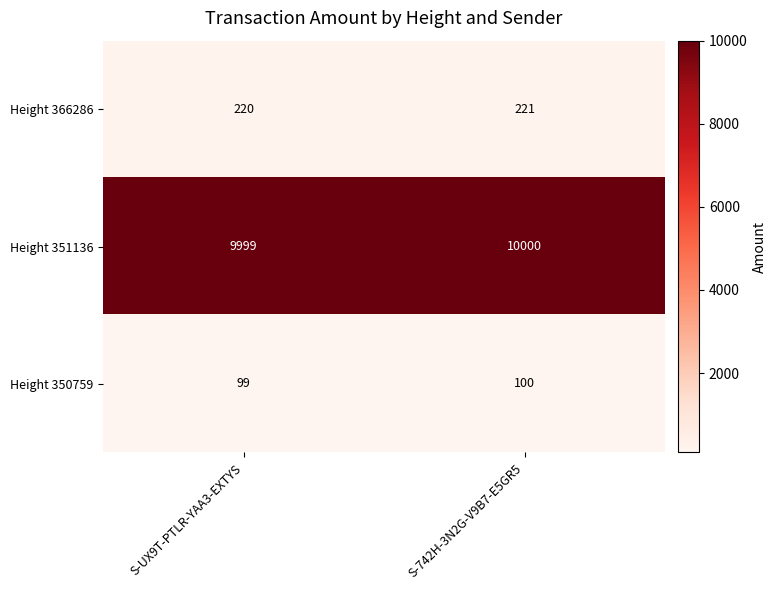

What is the total value across all series at S-UX9T-PTLR-YAA3-EXTYS?

10318